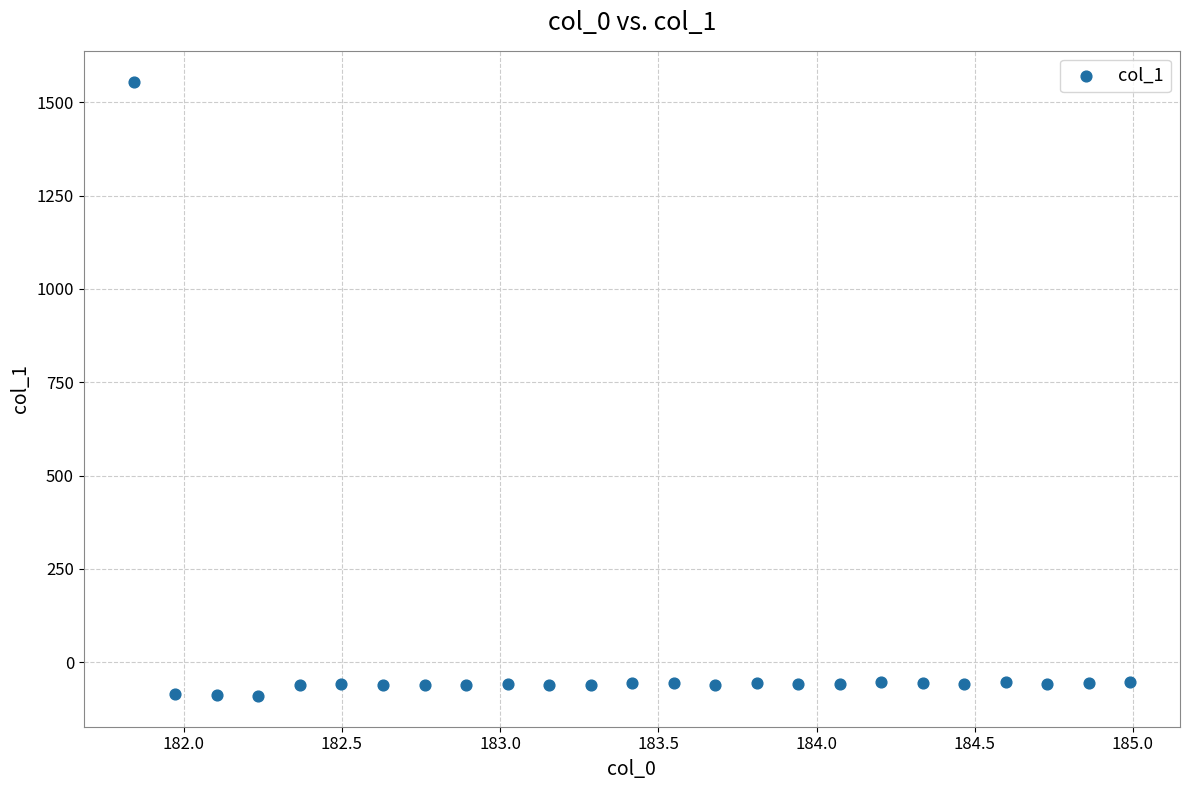

What is the range of X values (max minus min)?

3.1